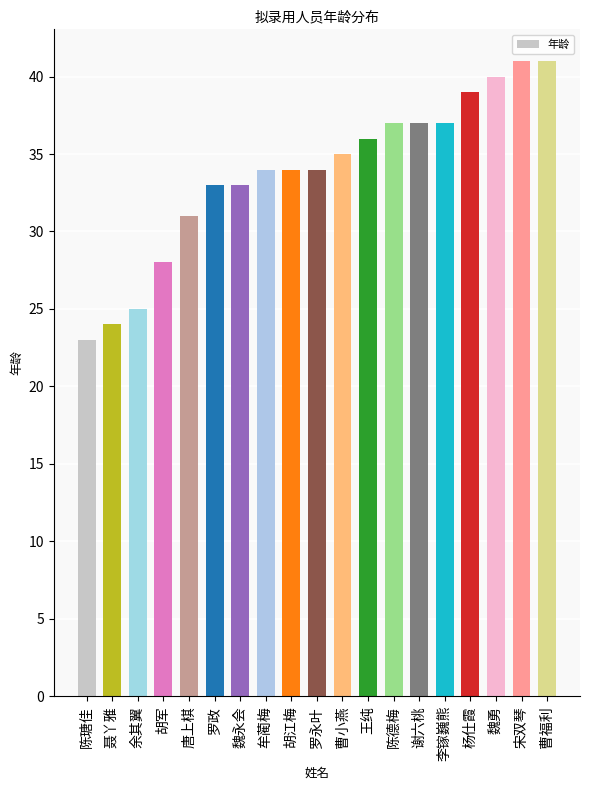

Reading right to left, extract all data points from this chart.

41	41	40	39	37	37	37	36	35	34	34	34	33	33	31	28	25	24	23